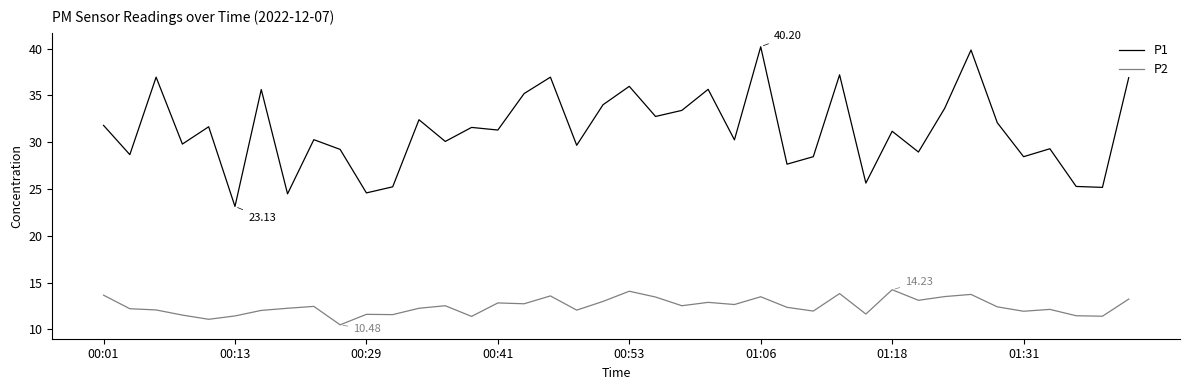

In P1, how many points are lower than both neighbors (excluding endpoints)?

15